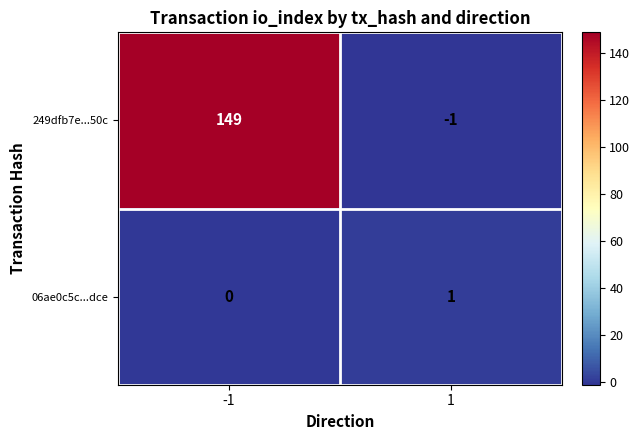

What is the difference between the highest and lowest values at -1?

149